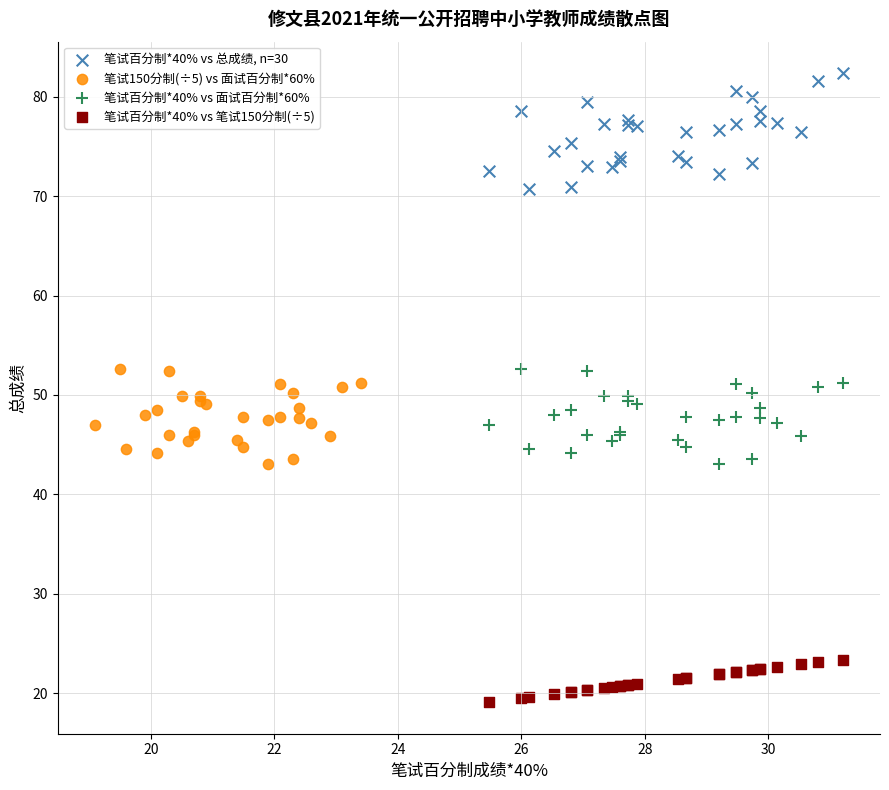

What are all the series names shown in the legend?

笔试百分制*40% vs 总成绩, n=30, 笔试150分制(÷5) vs 面试百分制*60%, 笔试百分制*40% vs 面试百分制*60%, 笔试百分制*40% vs 笔试150分制(÷5)